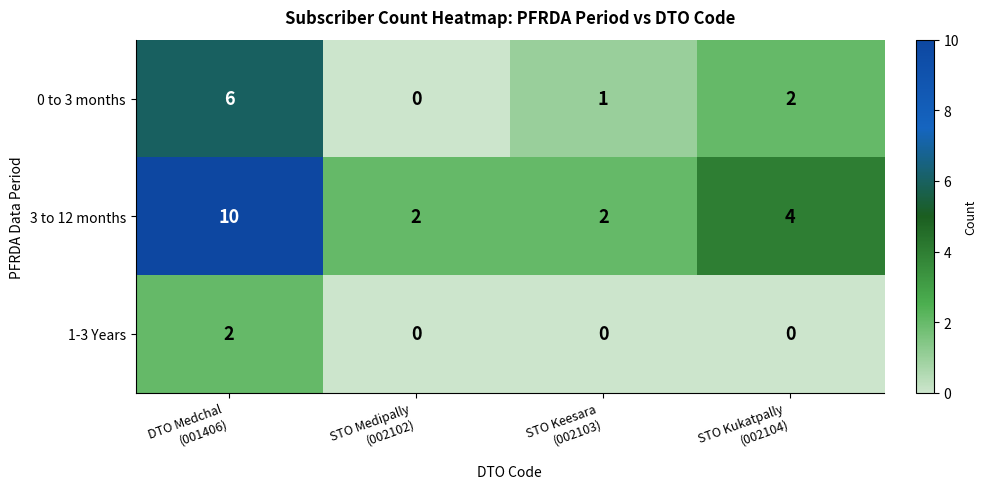

Between DTO Medchal
(001406) and STO Medipally
(002102), which series saw the biggest shift?

3 to 12 months